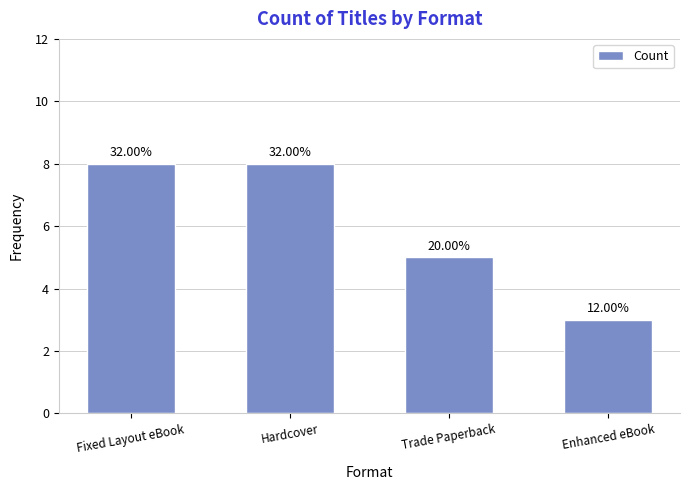

Does the chart contain any negative values?

No